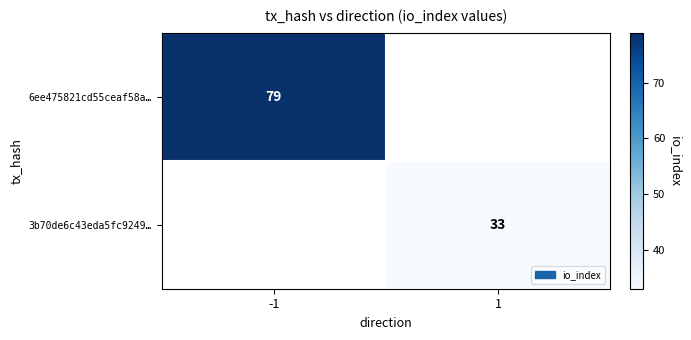

The value of 6ee475821cd55ceaf58a… at -1 is 21. True or false?

False